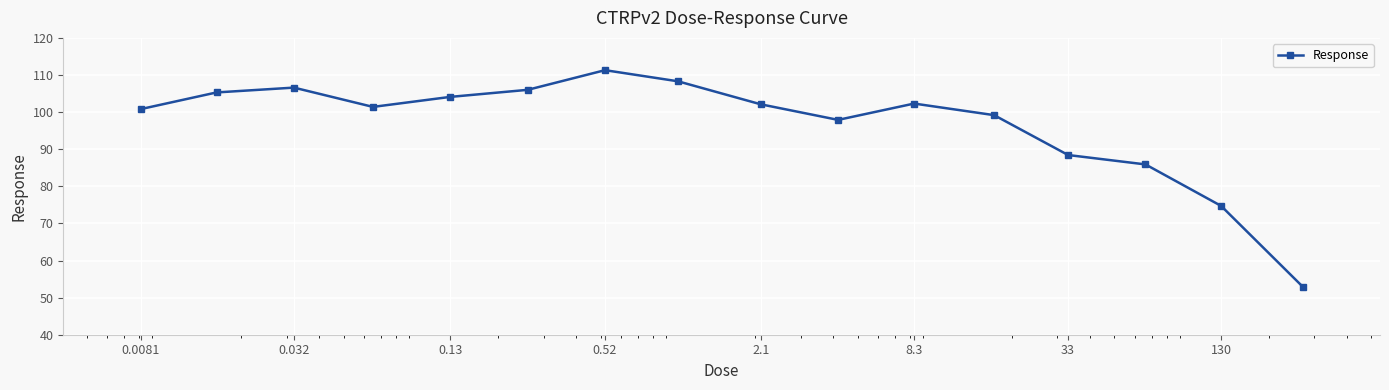

What is the value of the 3rd point from the left?

106.6